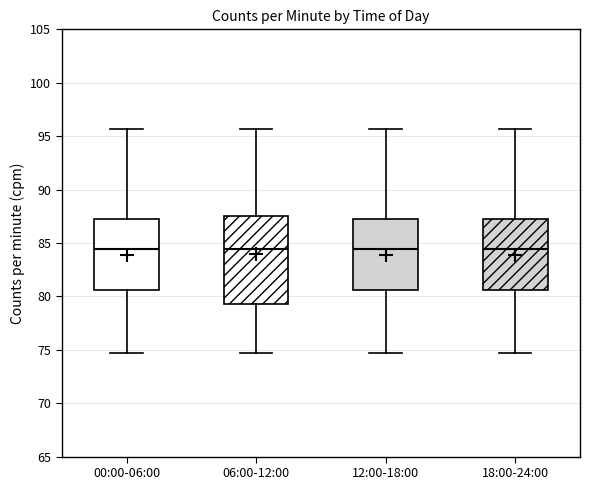

Where does the lower whisker of the box for 18:00-24:00 end on the y-axis? The values are not printed on the chart, so give them approximately, as read against the axis.

74.5